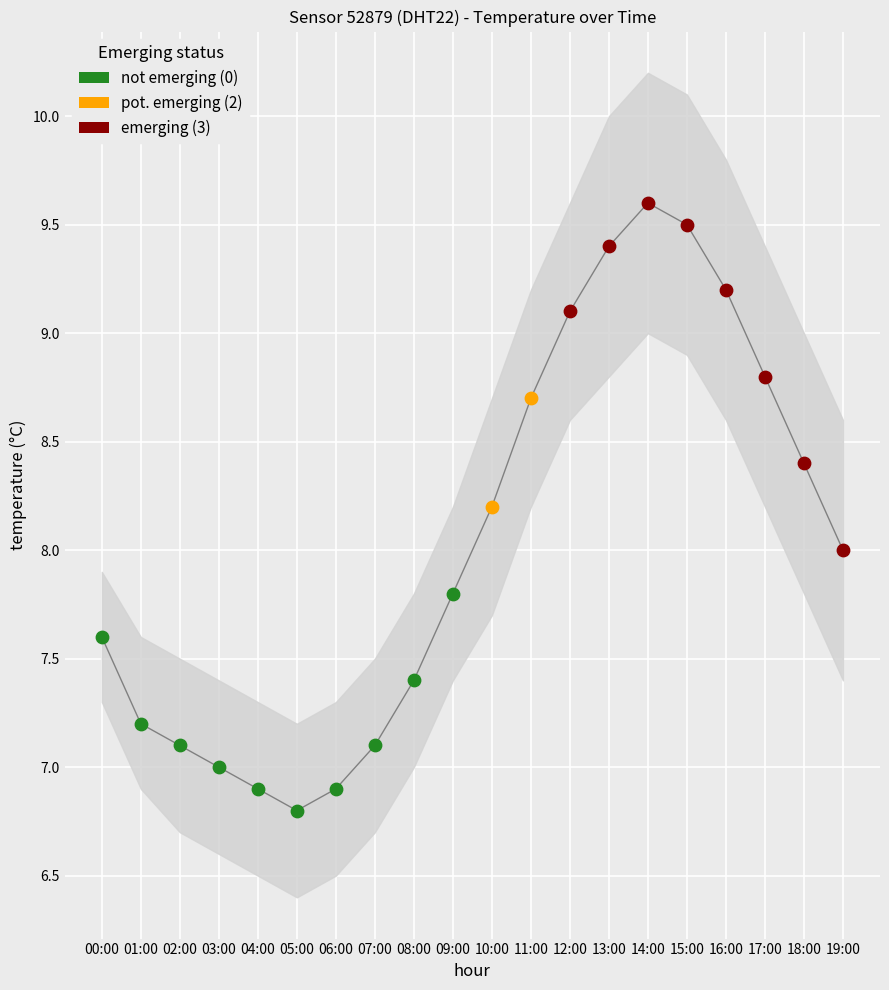

Between 07:00 and 04:00, which is larger?

07:00